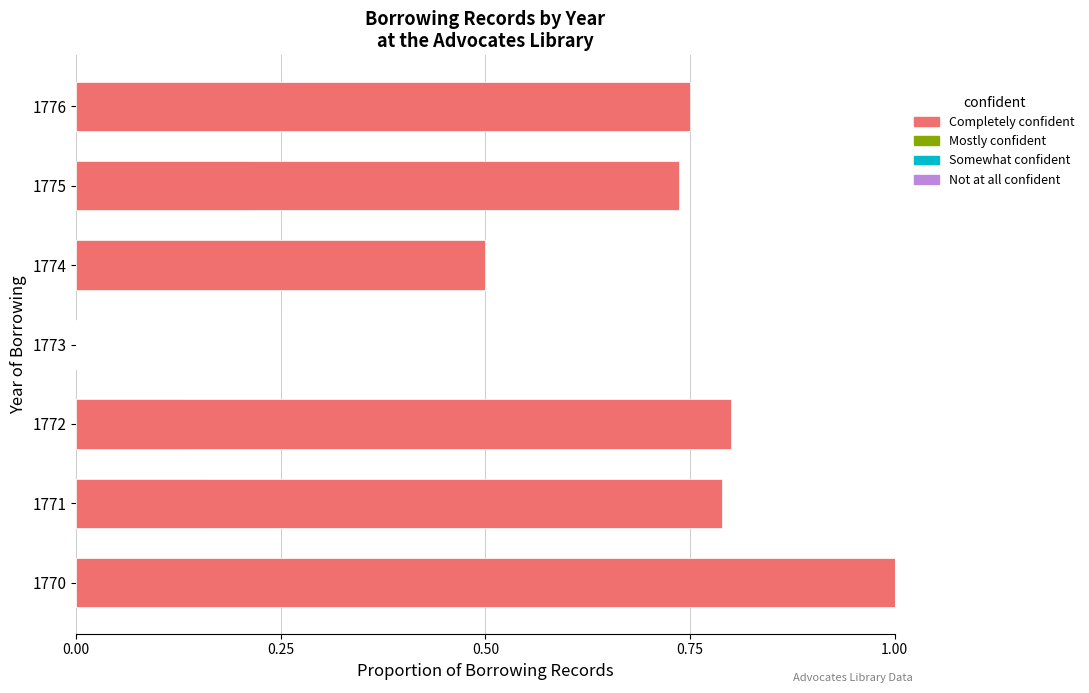

What is the average value of the Completely confident series?

0.7